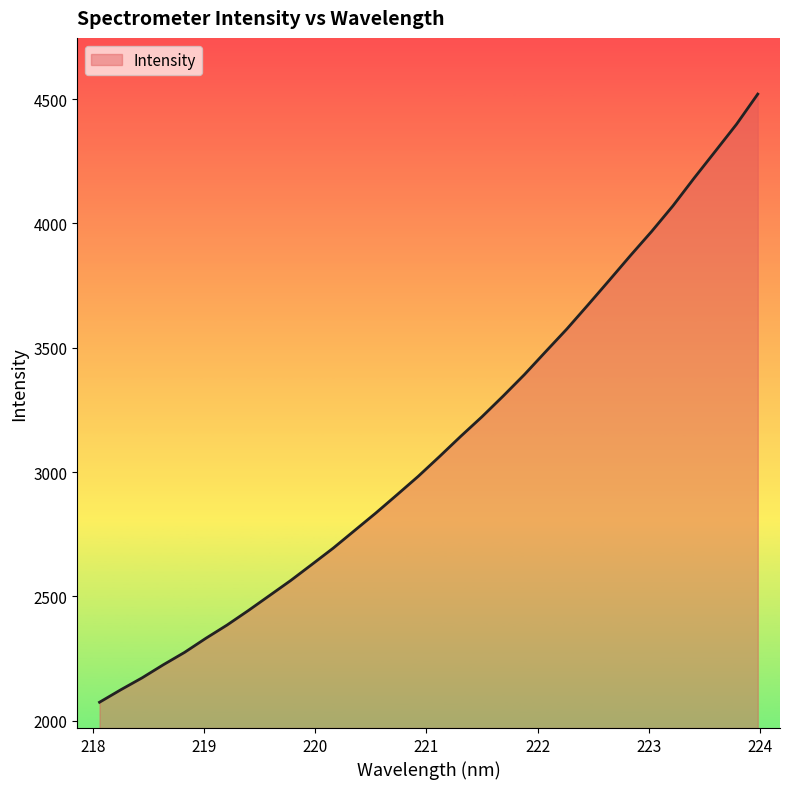

What is the smallest value displayed?

2074.4